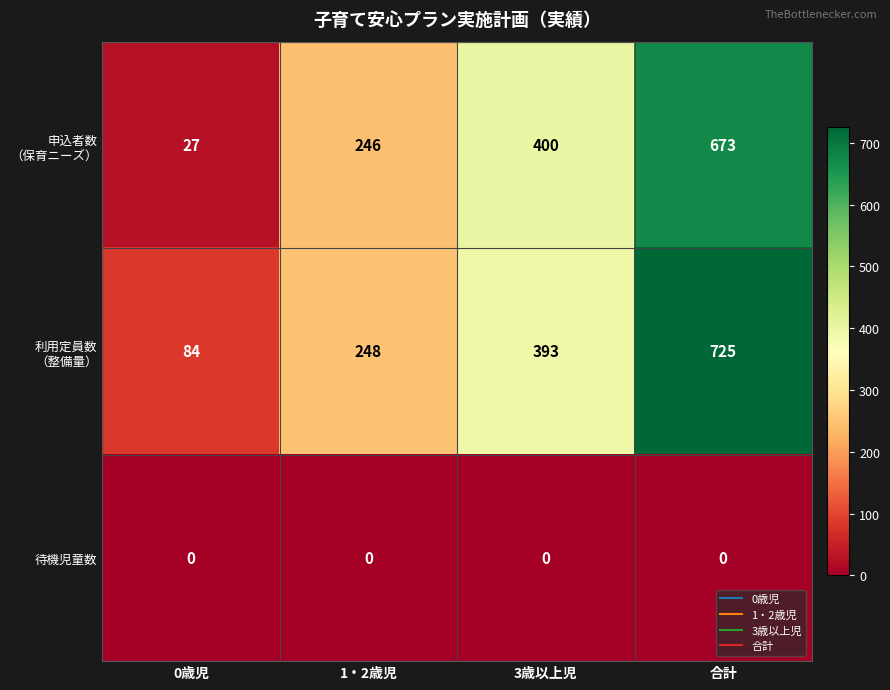

At which category is the sum across all series the highest?

合計